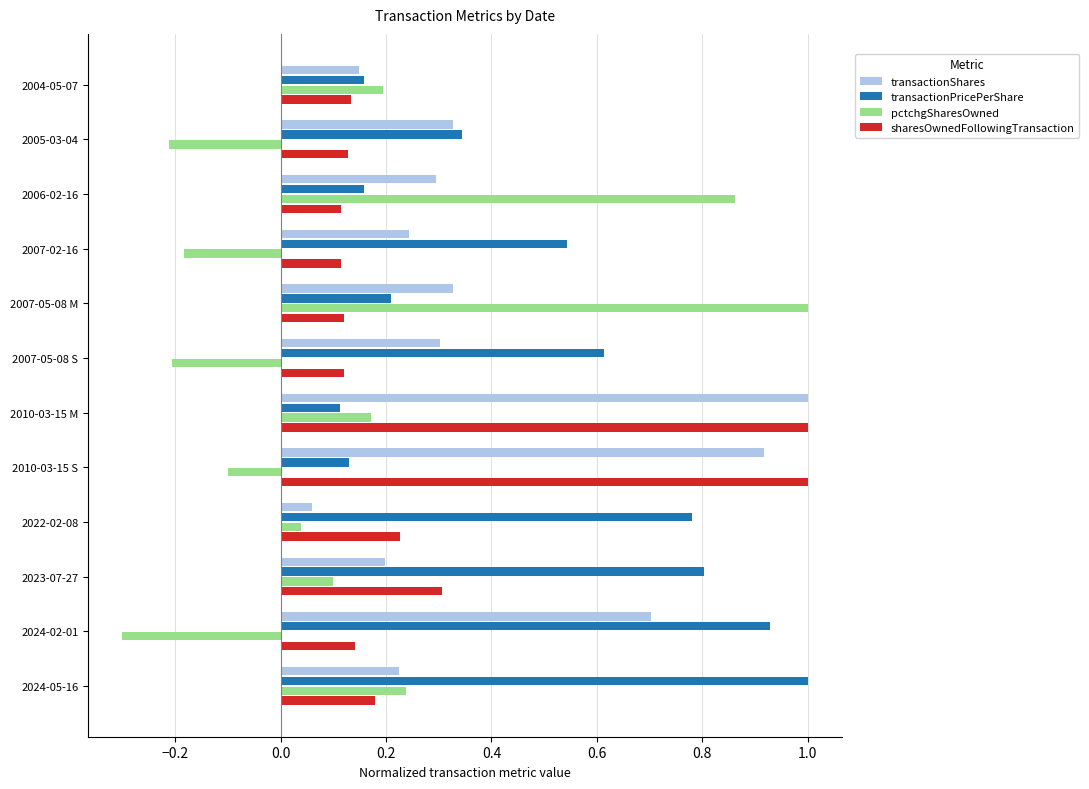

Which category has the lowest value across all series?

2024-02-01